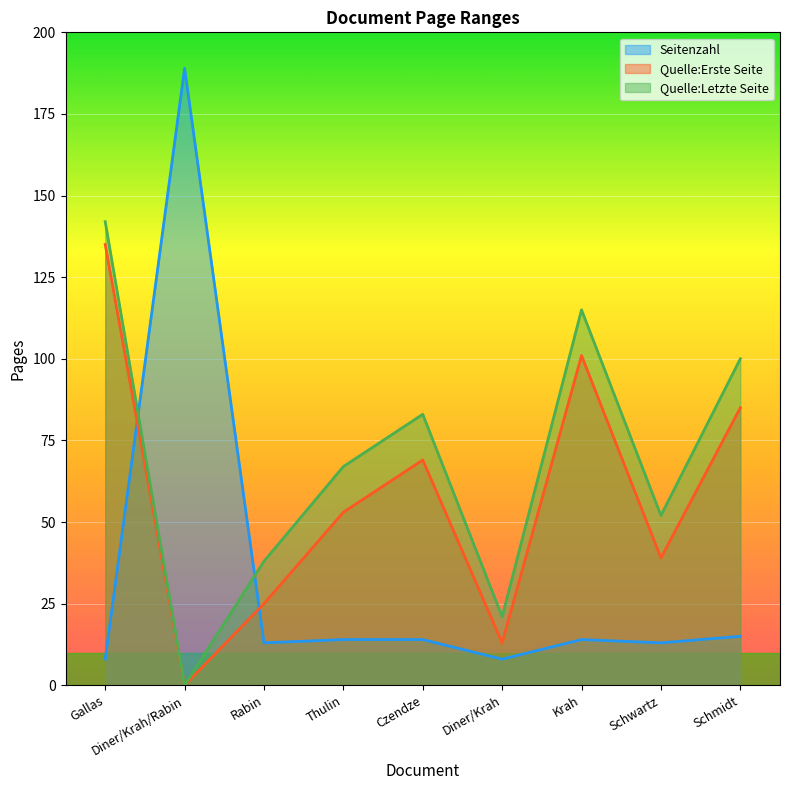

What is the average value of the Quelle:Erste Seite series?

58